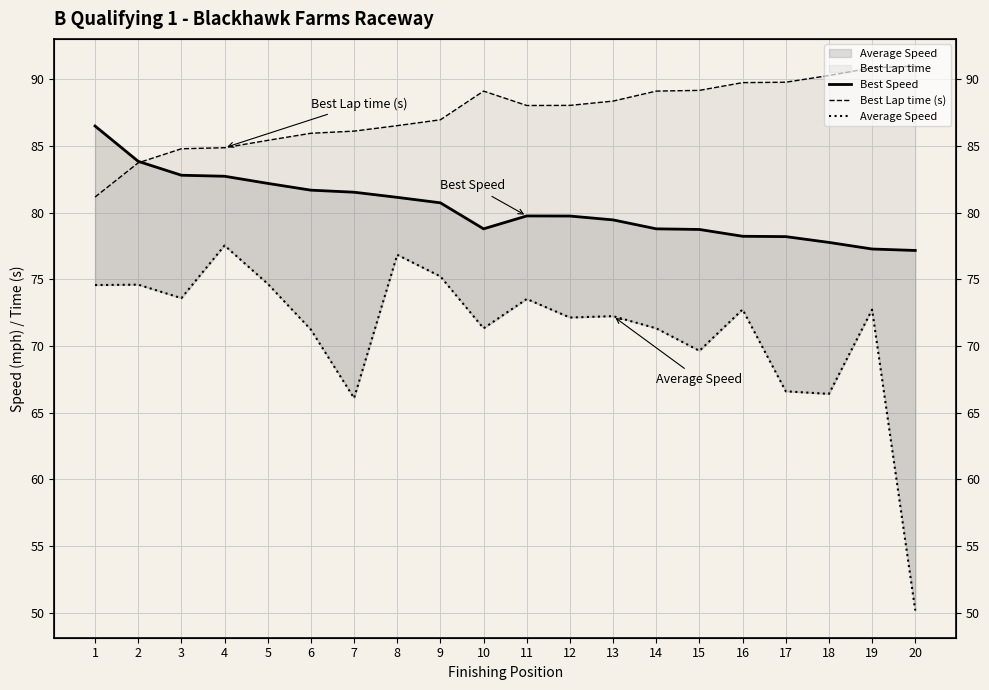

What is the difference between the highest and lowest values at 19?

18.1